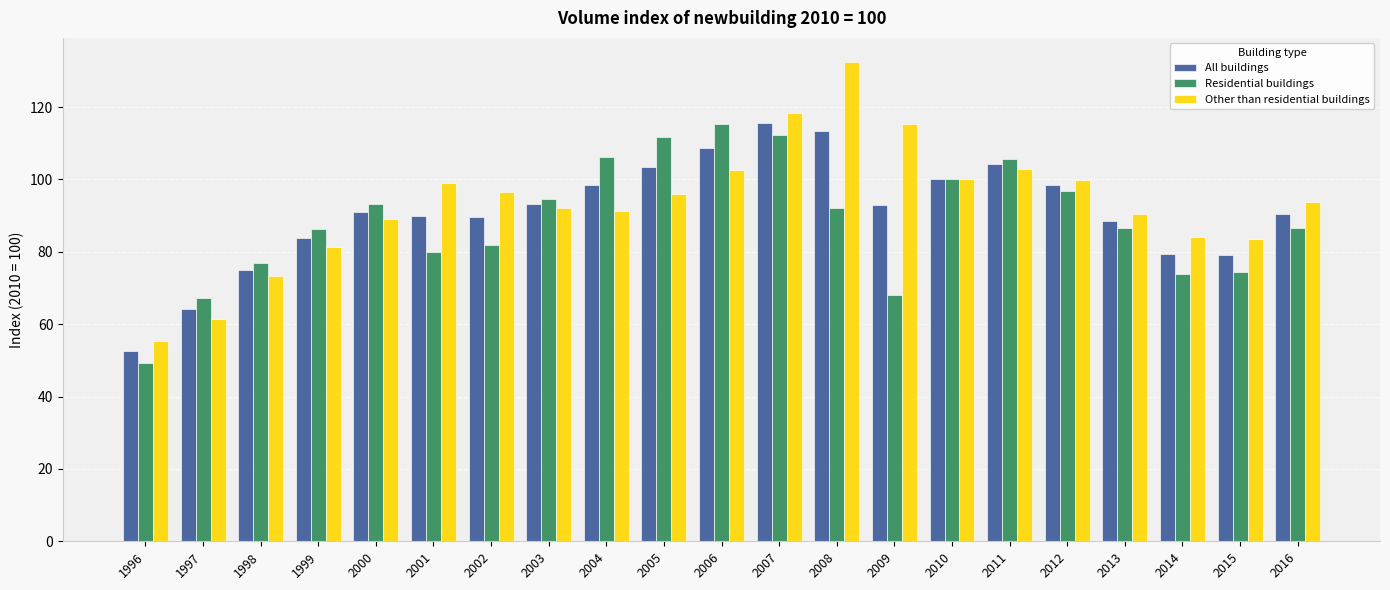

What value does the Other than residential buildings series have at 2000?

89.0